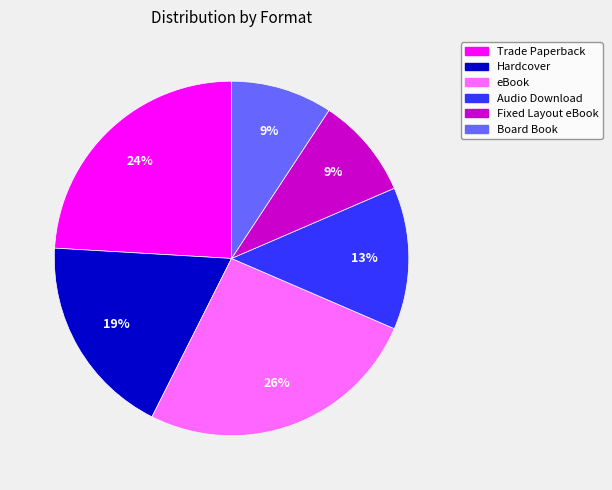

What is the ratio of the value at Hardcover to the value at Trade Paperback?

0.8